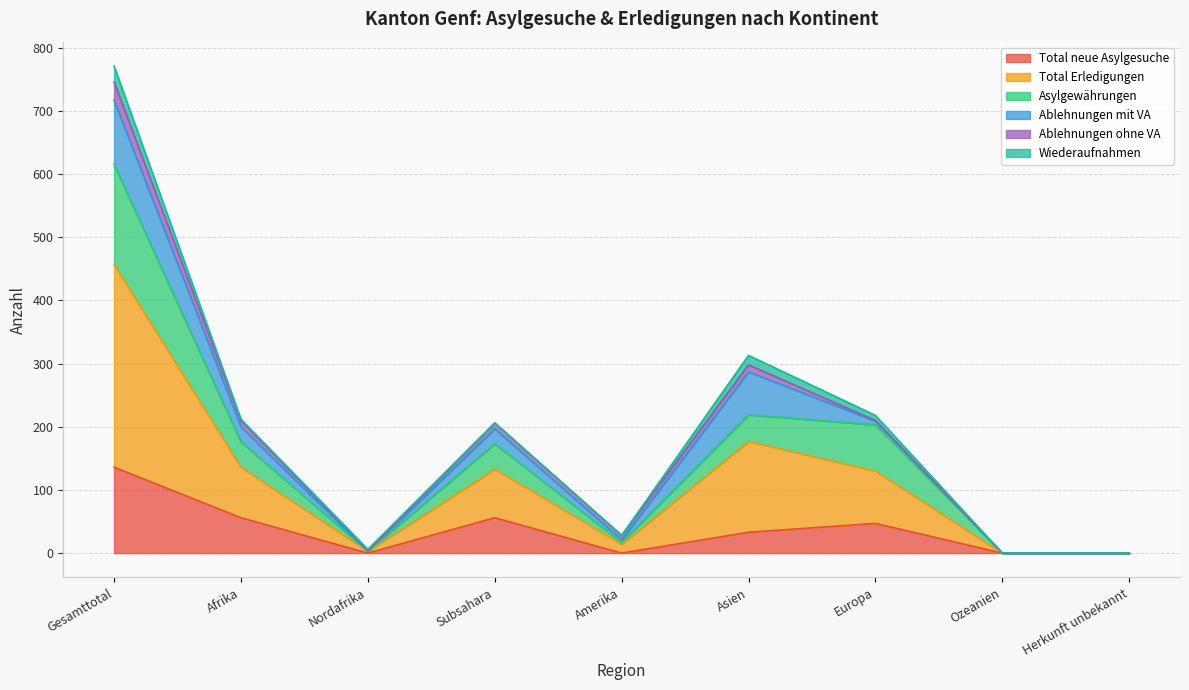

Which label corresponds to the largest value in the chart?

Gesamttotal